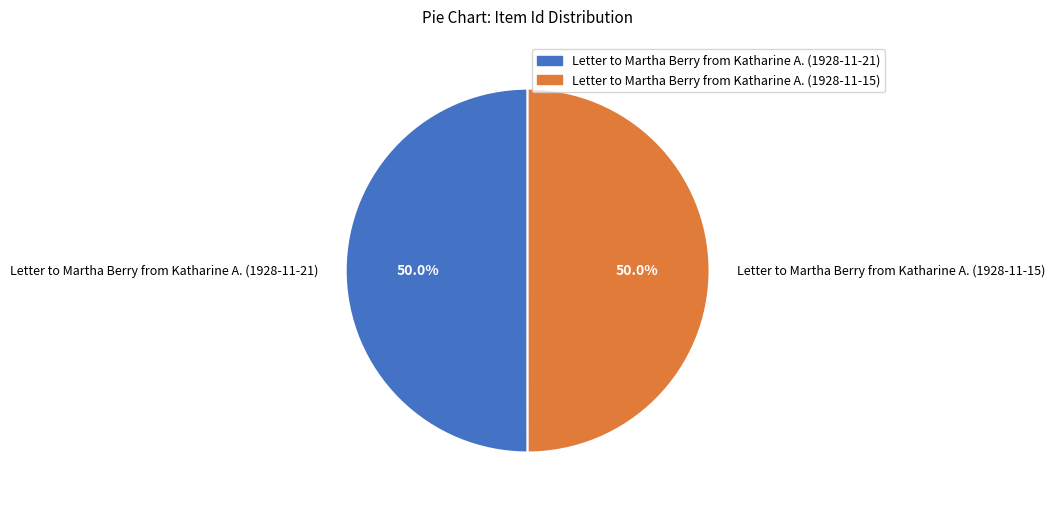

Combined, what portion of the pie is Letter to Martha Berry from Katharine A. (1928-11-15) and Letter to Martha Berry from Katharine A. (1928-11-21)?

100.0%